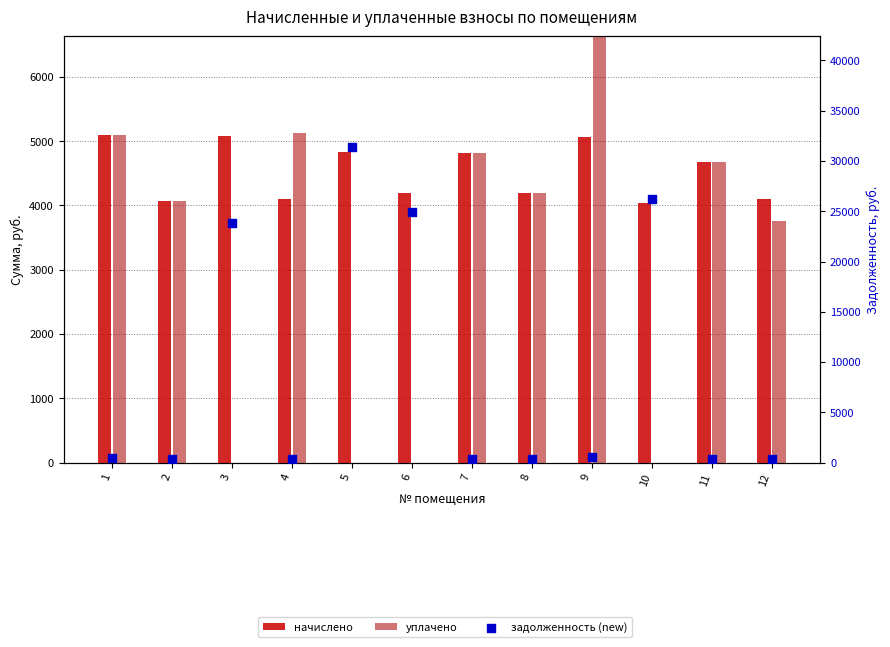

Which series has the largest total across all categories?

задолженность (new)